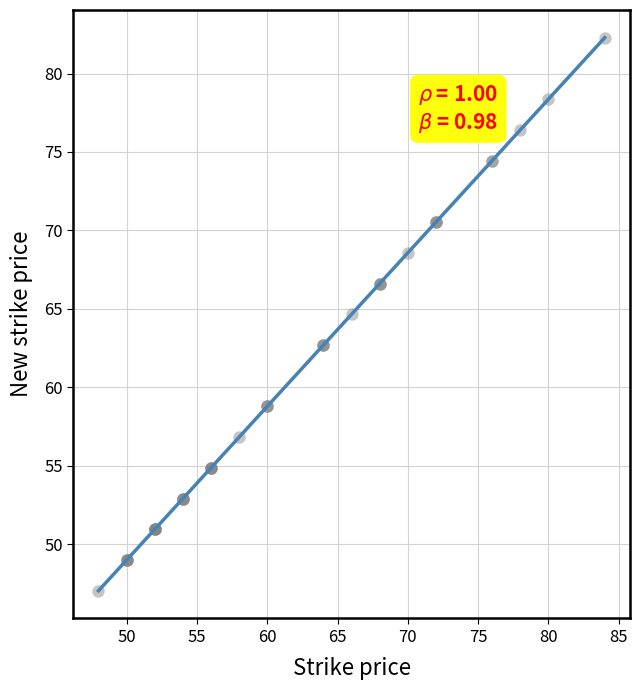

What Y value in the scatter plot is closest to 64?

64.7